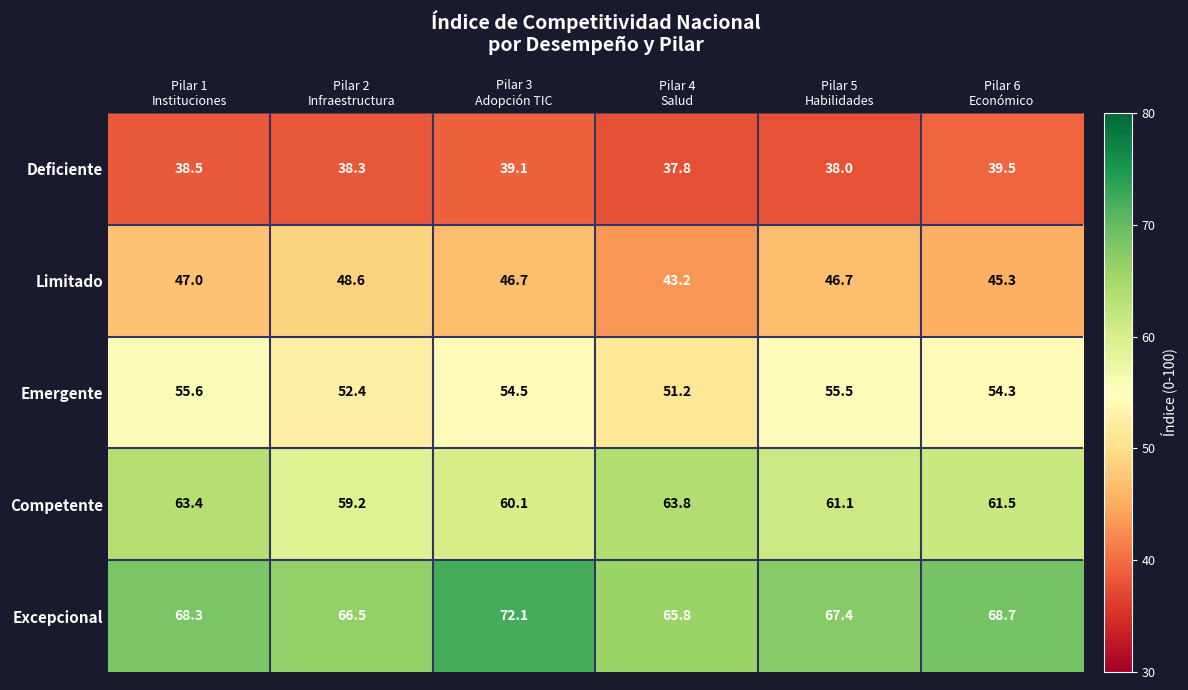

What is the total value across all series at Pilar 6
Económico?

269.3